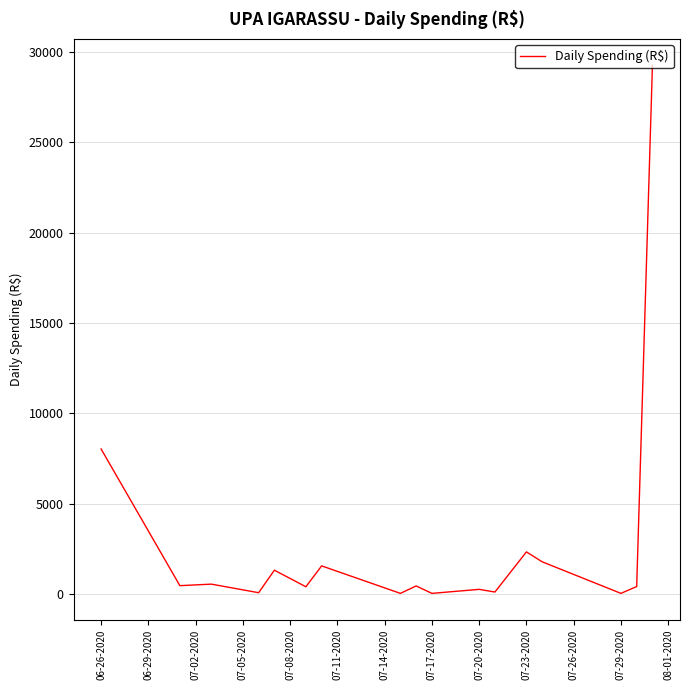

What is the greatest value displayed?

29263.9